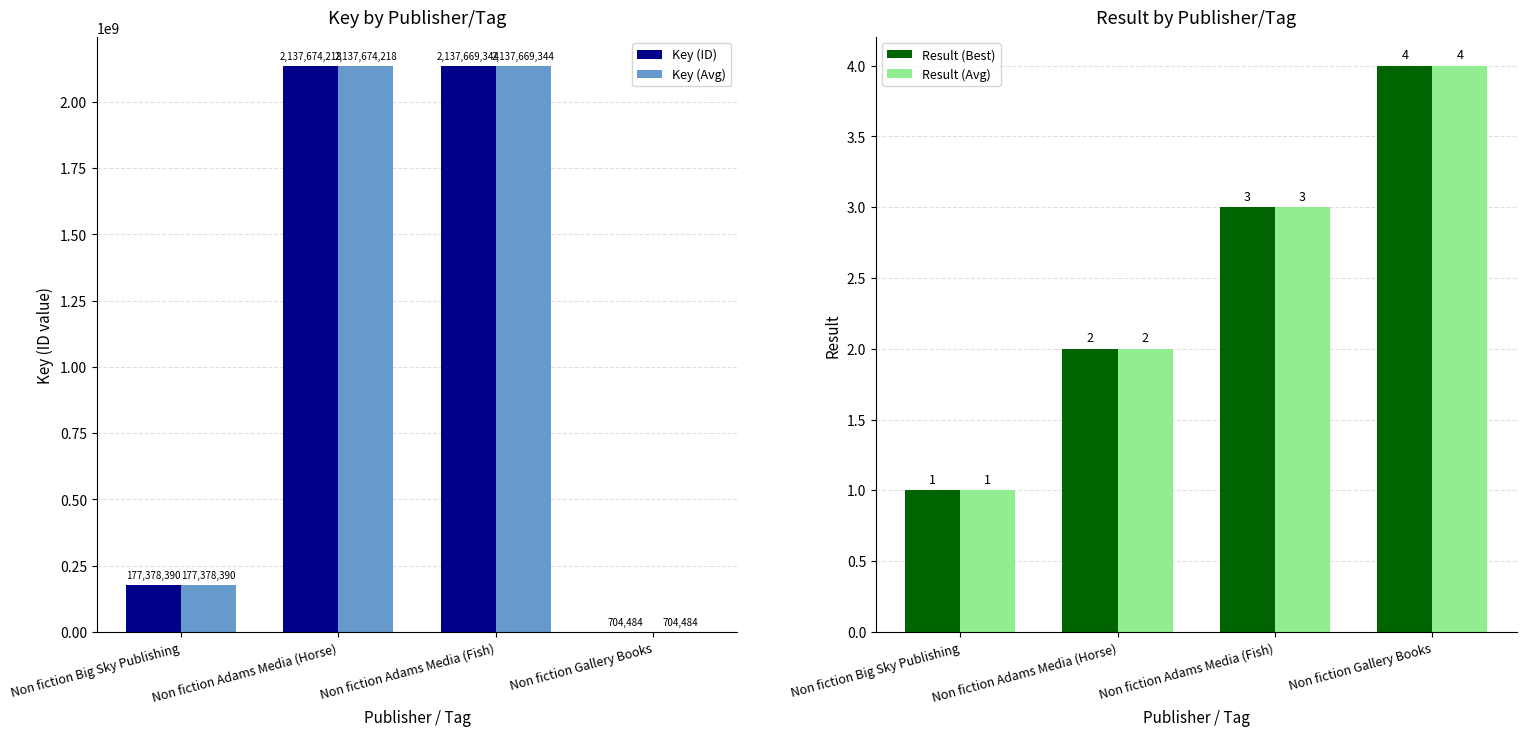

Which series changed the most between Non fiction Adams Media (Horse) and Non fiction Adams Media (Fish)?

Key (ID)